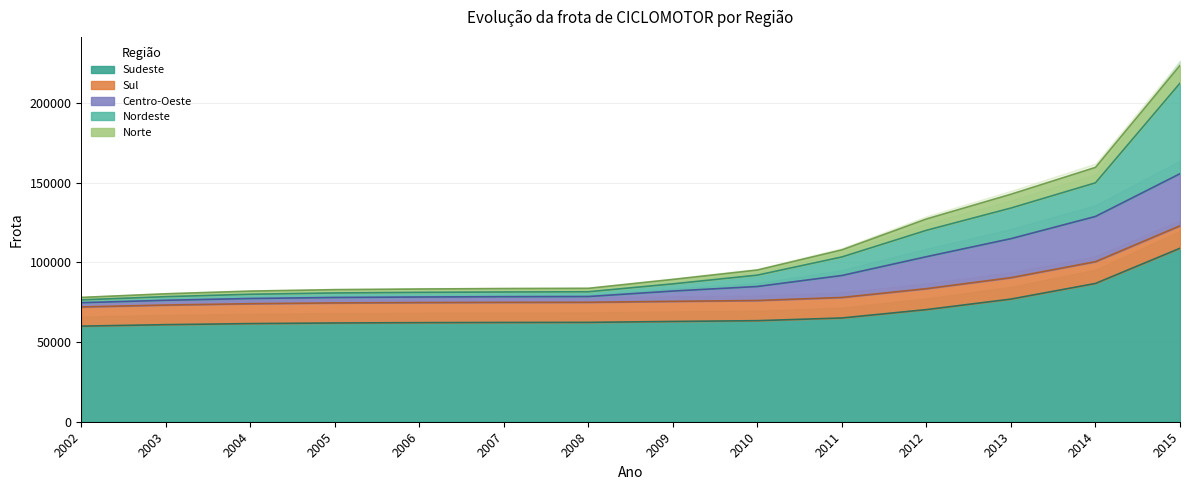

True or false: Sudeste has more than 1 points higher than both neighbors.

False